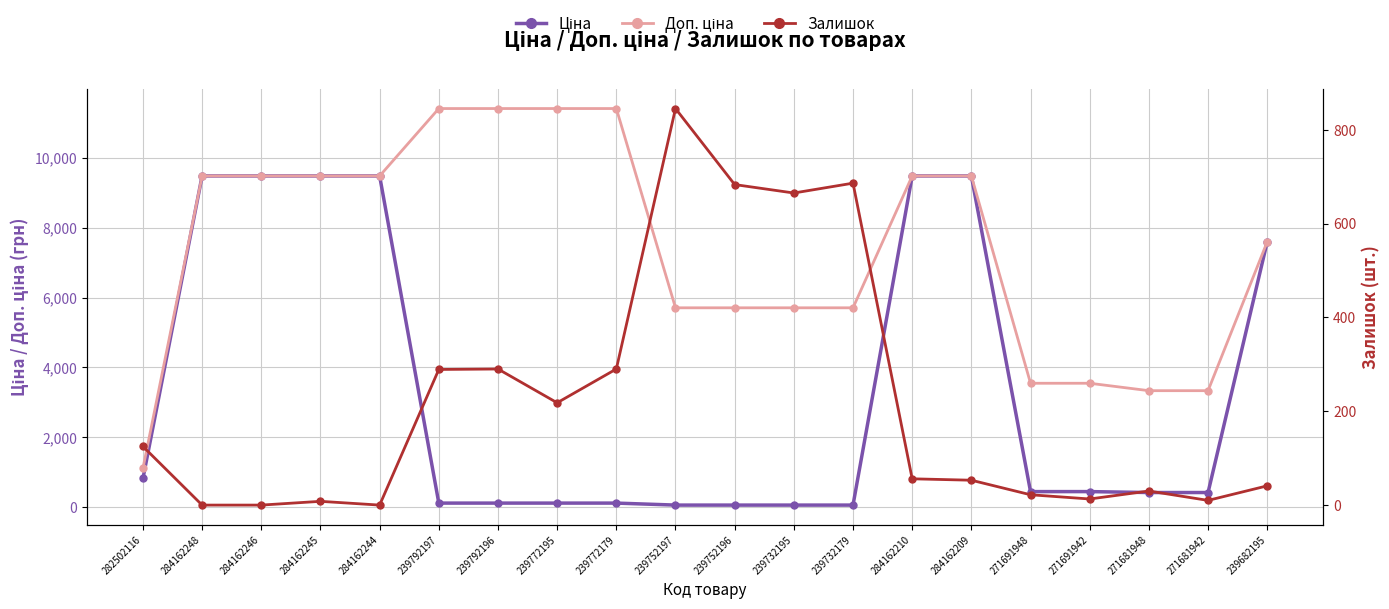

How many values in the Ціна series are below 443?

10